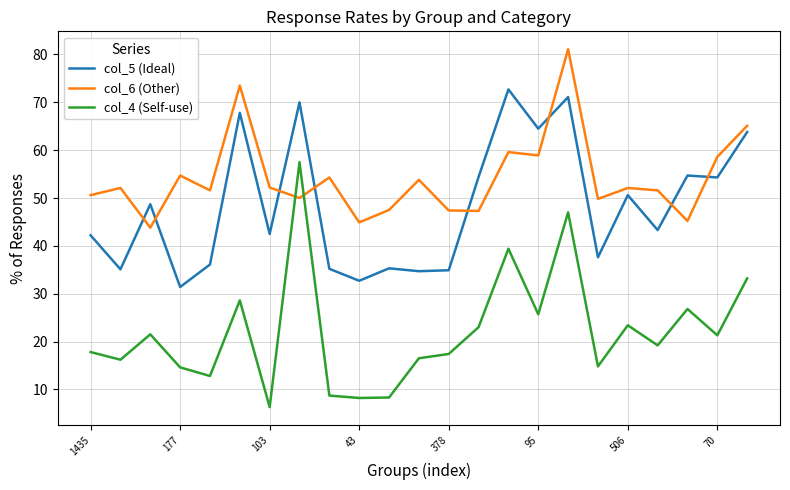

Which series has the largest total across all categories?

col_6 (Other)